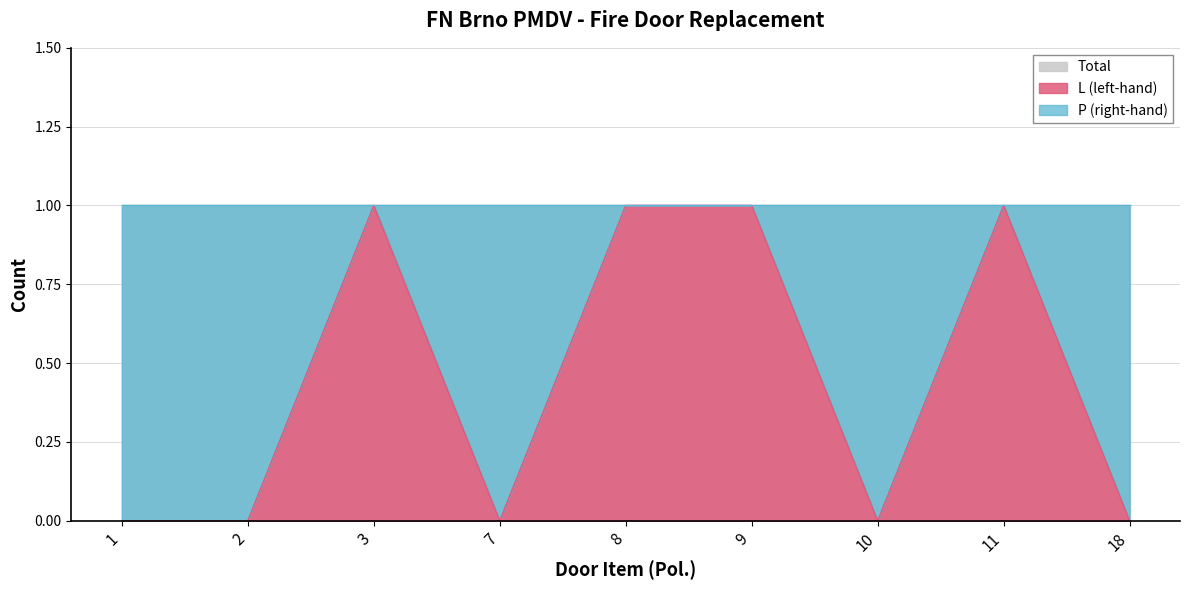

How many lines are shown in the chart?

3